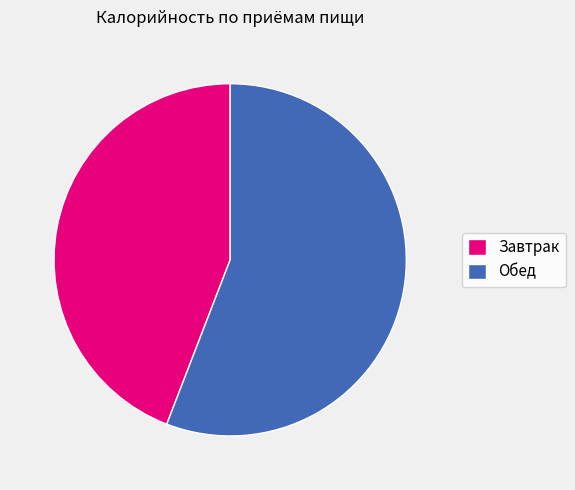

Do Завтрак and Обед together represent more than half of the pie?

Yes